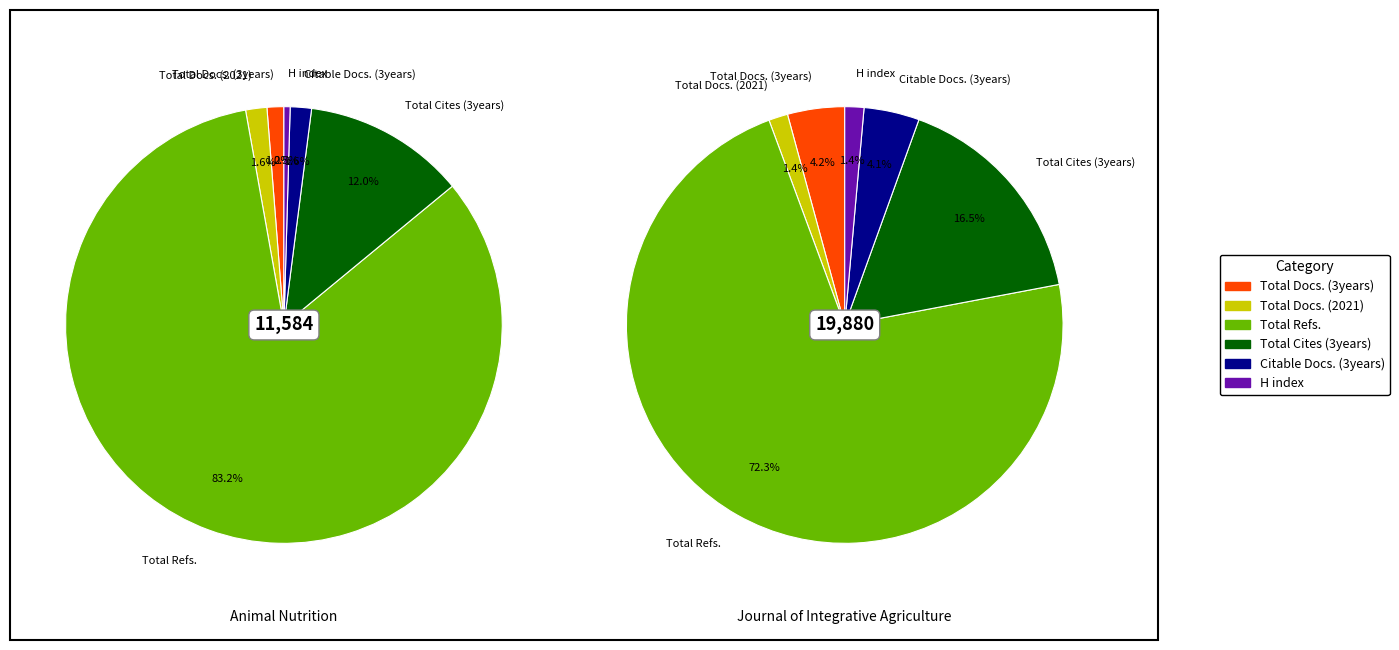

Is it true that Total Cites (3years) is 9% of the pie?

False